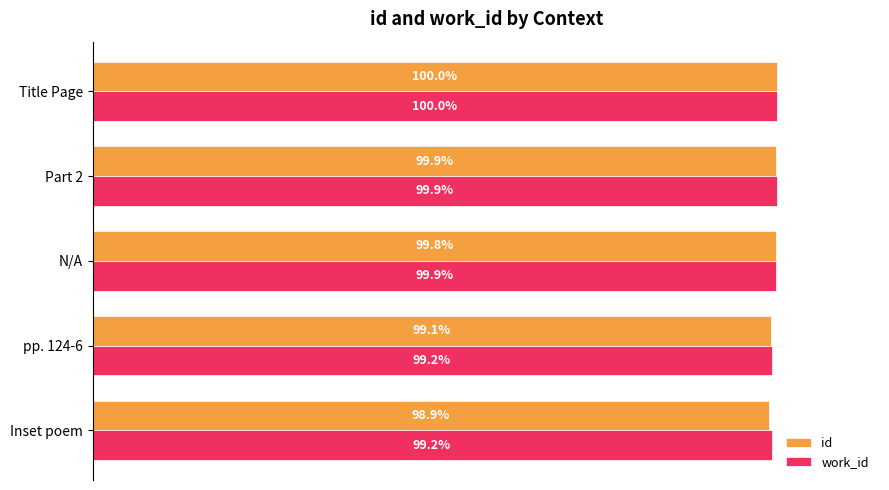

At which category does the chart reach its minimum across all series?

Inset poem